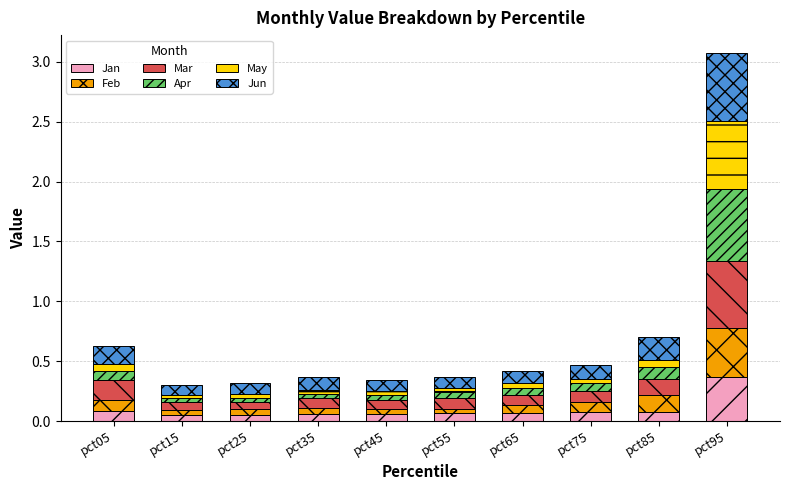

What is the total value across all series at pct95?

3.1